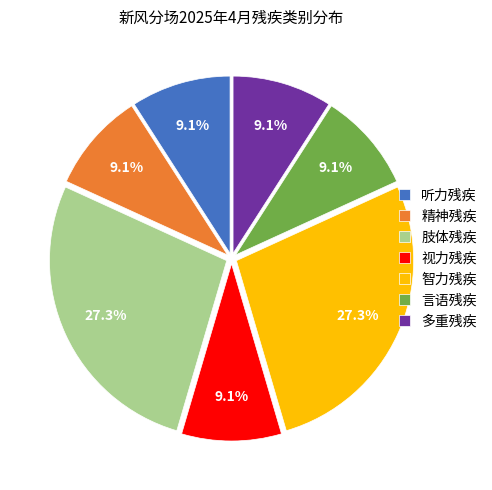

True or false: 言语残疾 accounts for 19% of the total.

False